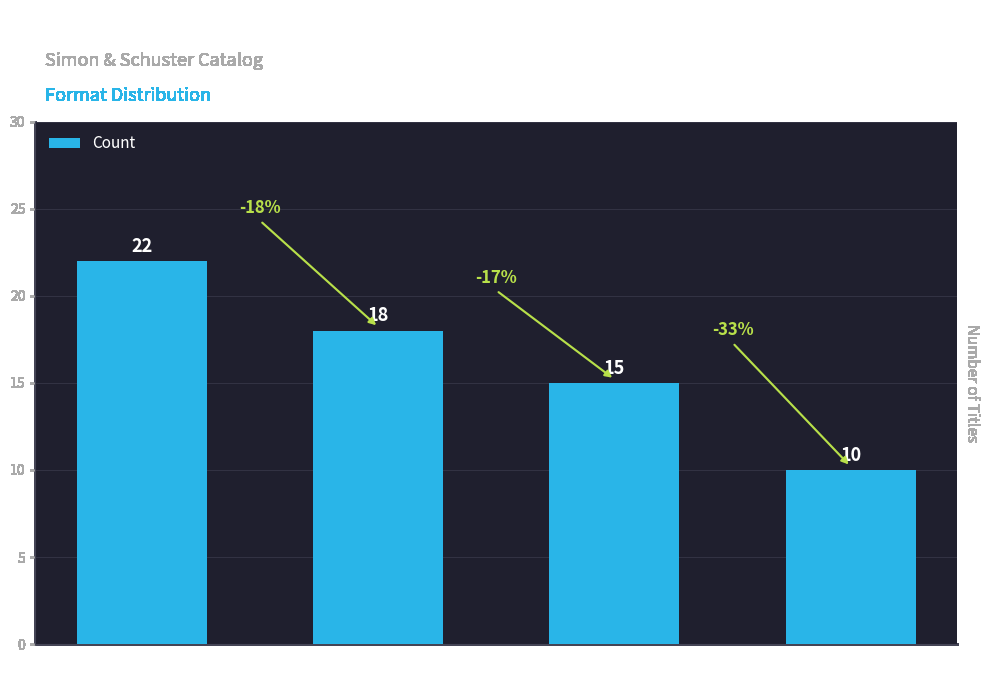

Which label corresponds to the smallest value in the chart?

Audio Download